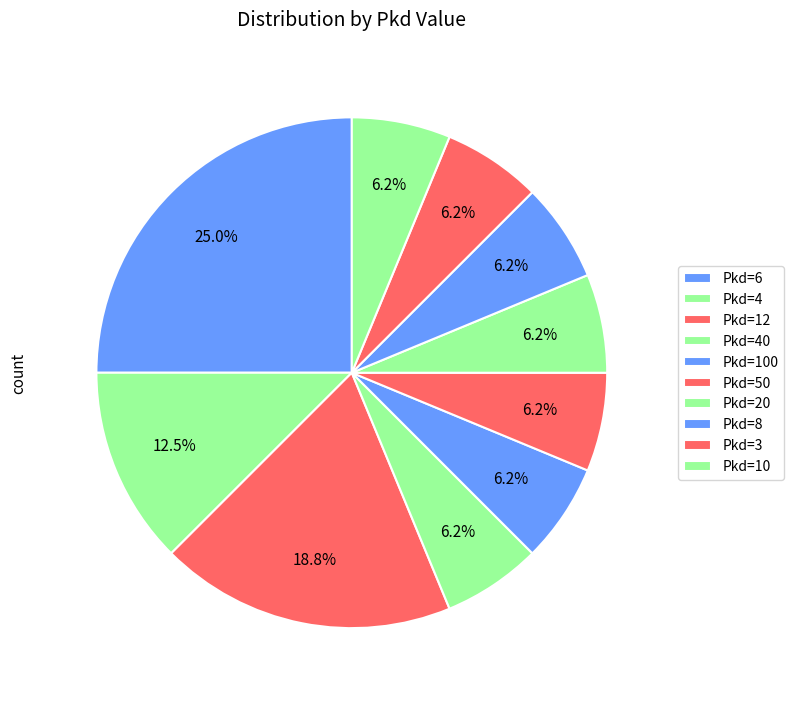

To the nearest percent, what is the difference between the largest and smallest slice percentages?

19%